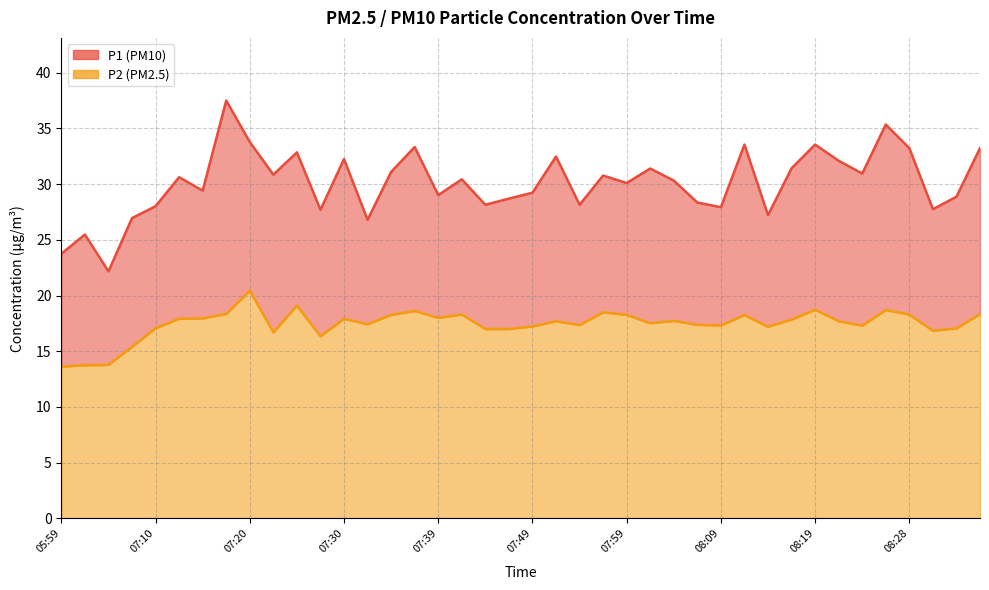

What is the total value across all series at 08:04?

48.0